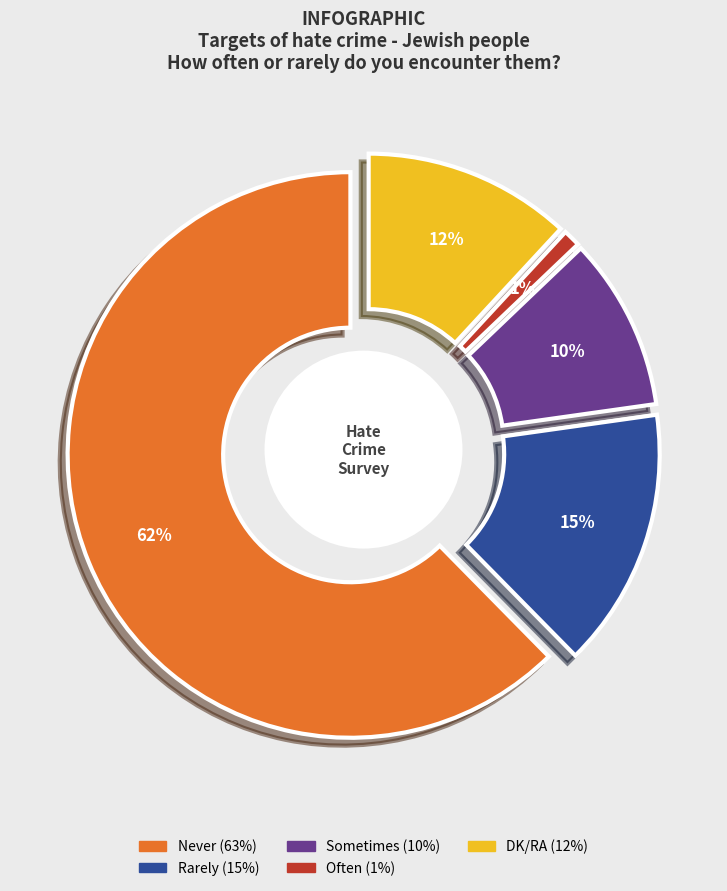

To the nearest percent, what percentage of the pie is Never?

62%